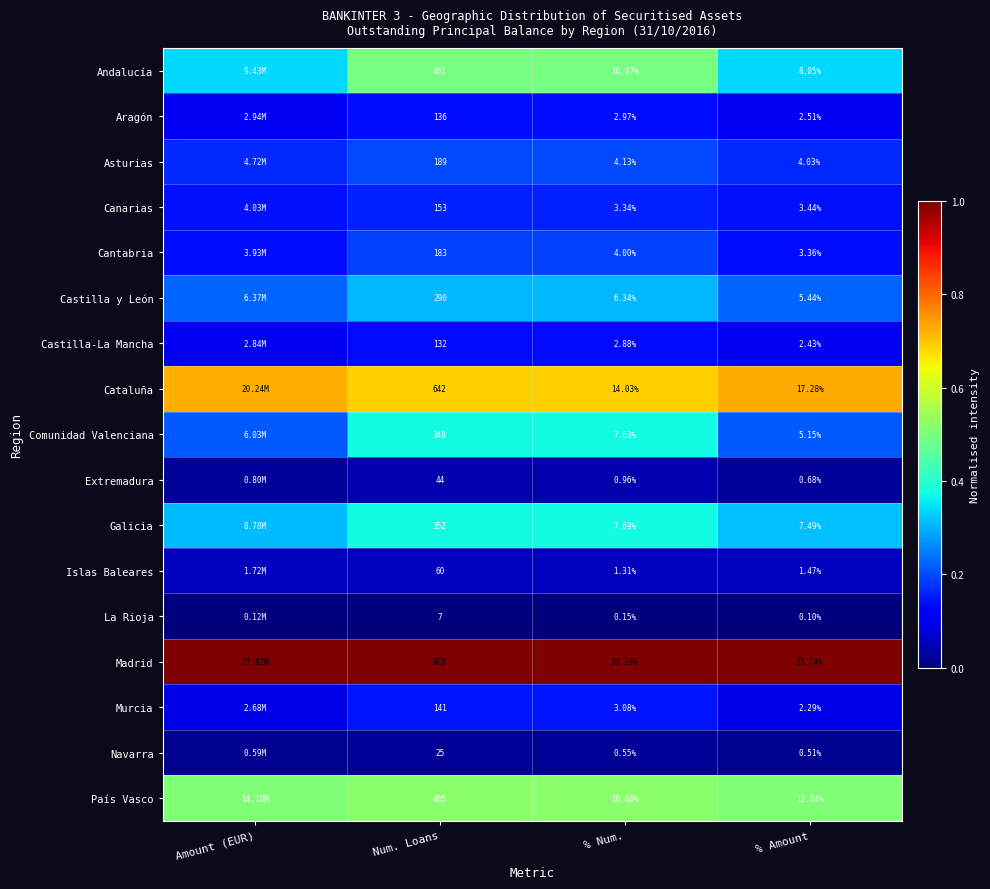

Is the value of Comunidad Valenciana at % Num. greater than the value of Castilla-La Mancha at % Amount?

Yes